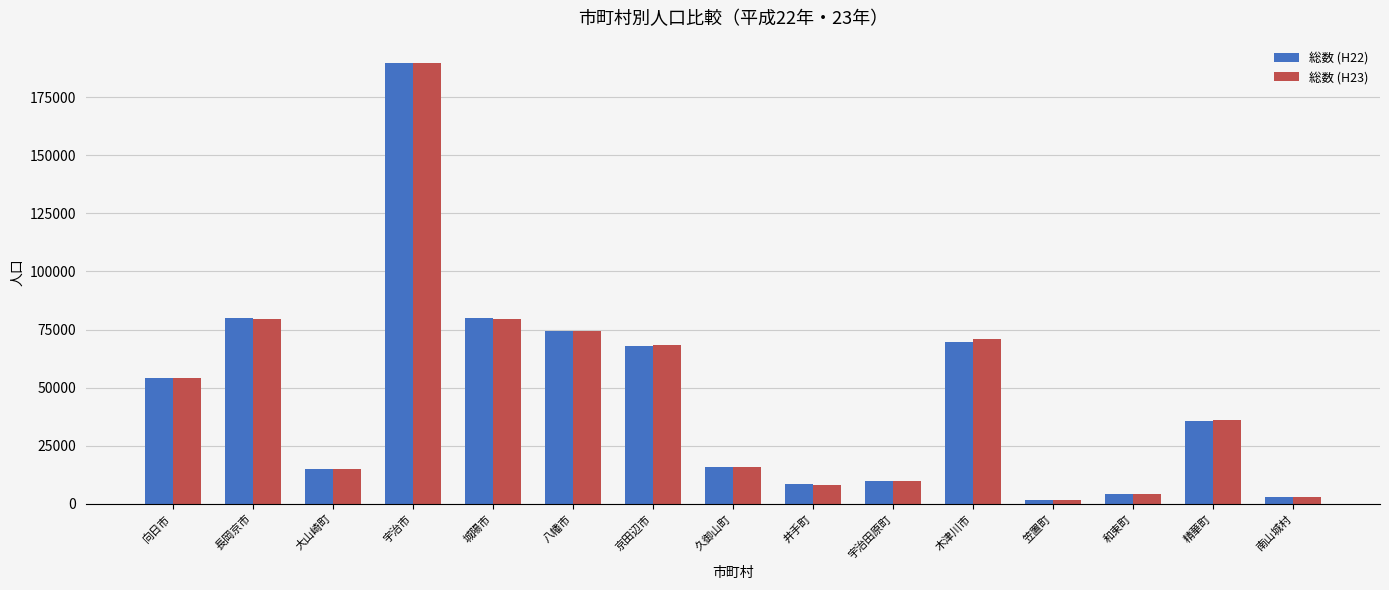

At which category is the sum across all series the highest?

宇治市